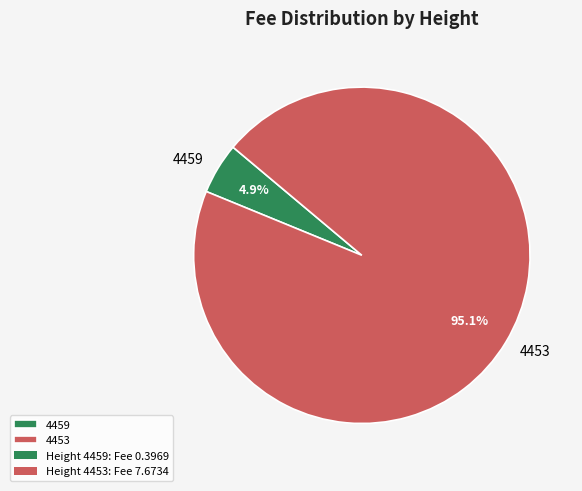

To the nearest percent, what is the average slice percentage?

50%